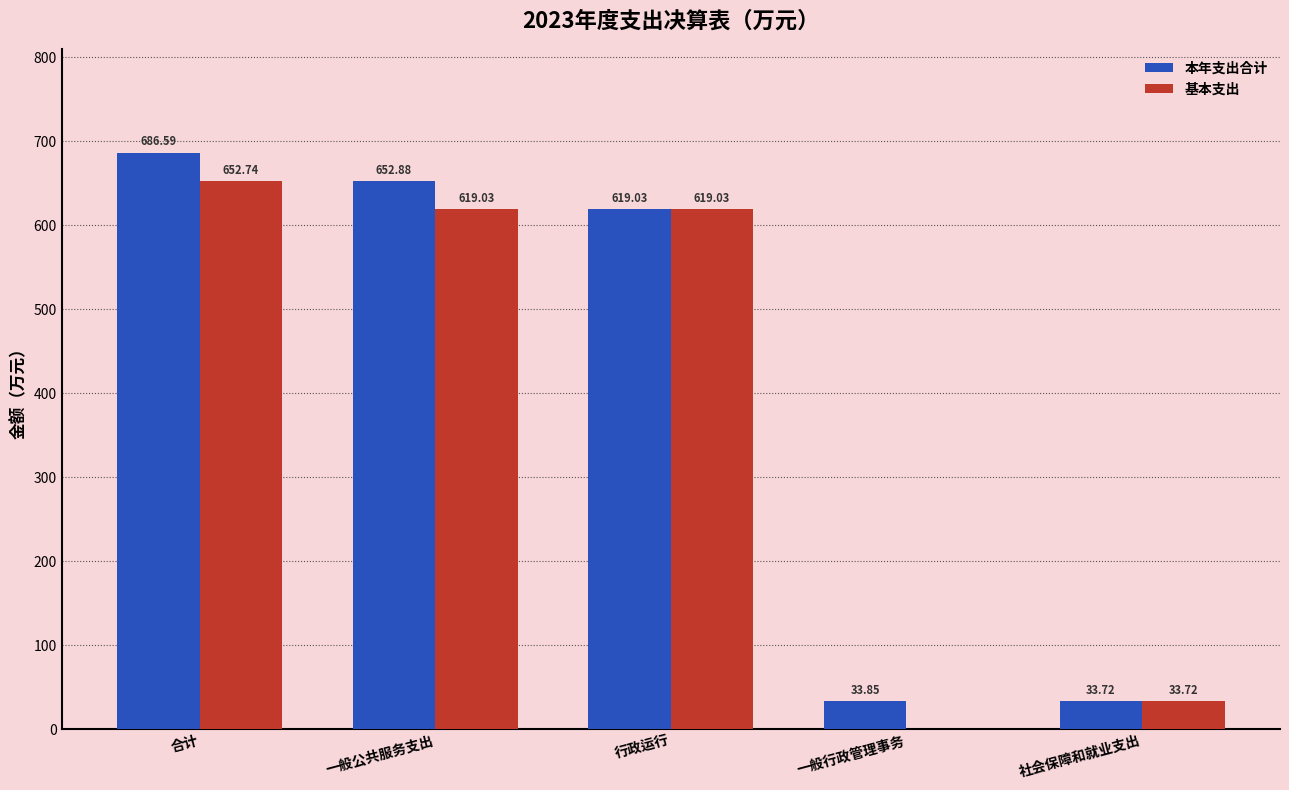

What is the maximum value shown in the chart?

686.6